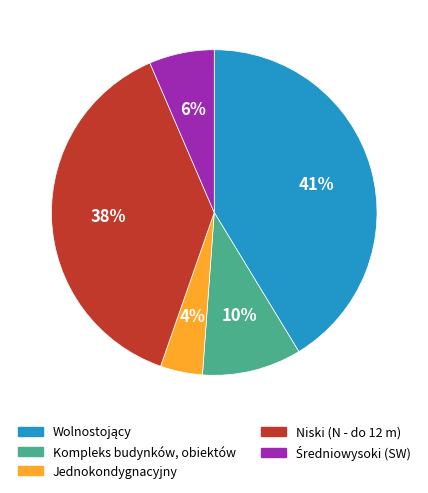

Is there a majority slice in this chart?

No